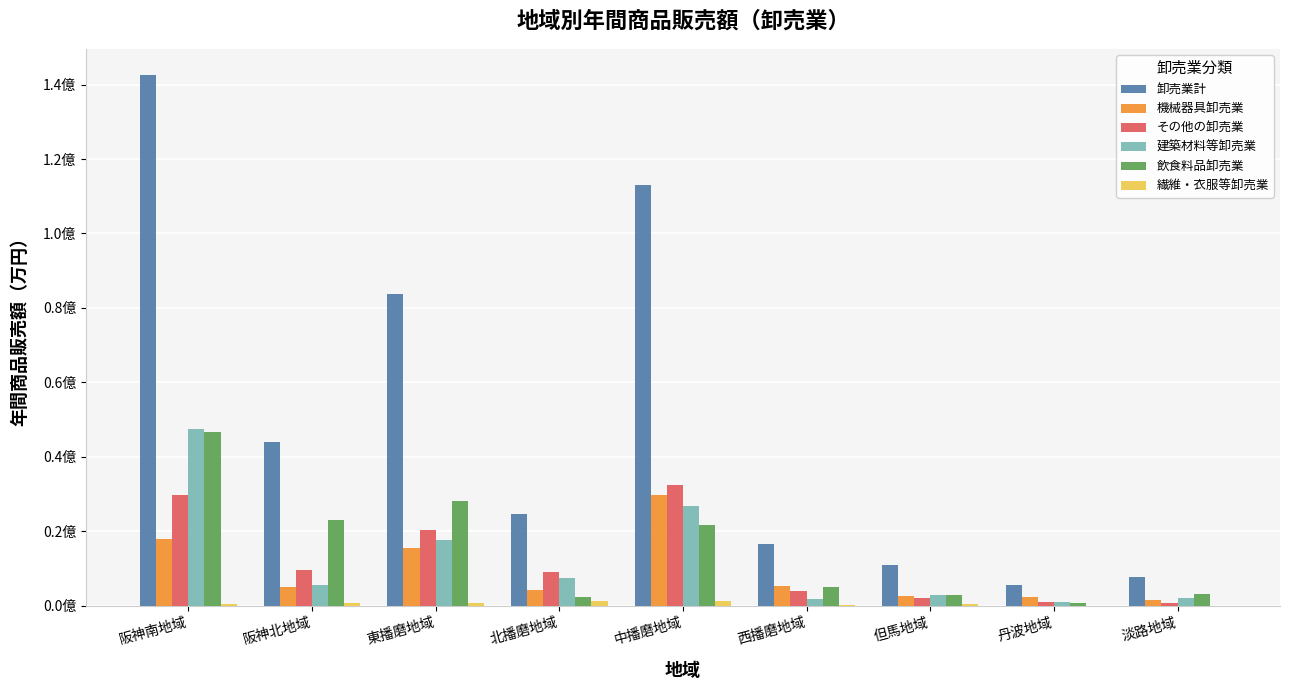

How many values in the 機械器具卸売業 series exceed 5019938?

4